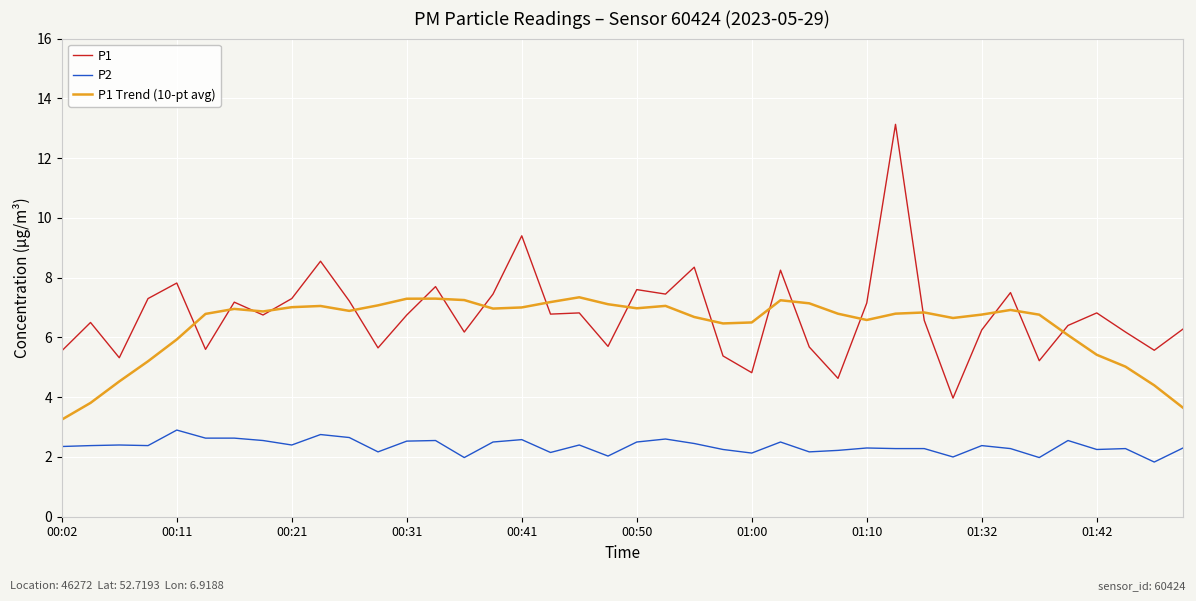

True or false: P2 and P1 cross at least once.

False